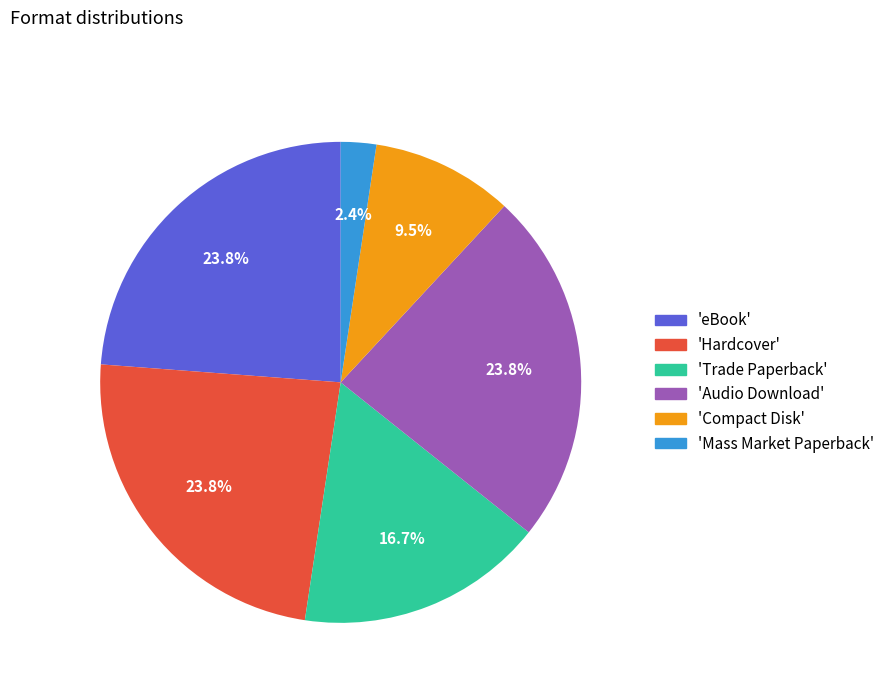

Is there a majority slice in this chart?

No